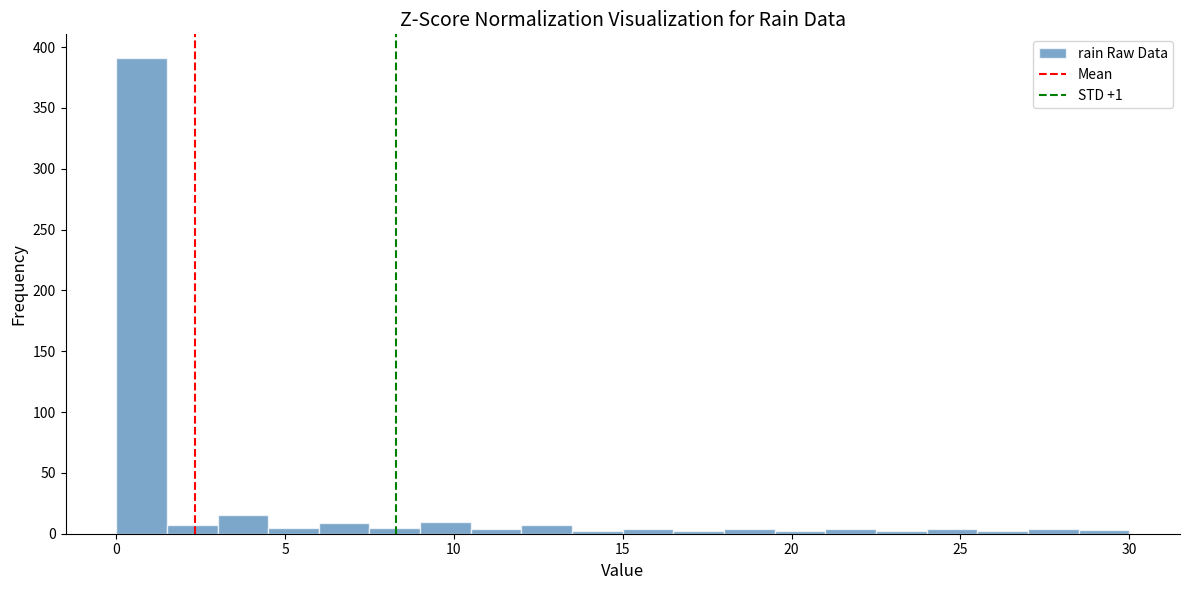

Around what value on the x-axis is the tallest bar? Give the approximate position of its centre, as read against the axis.

1.0